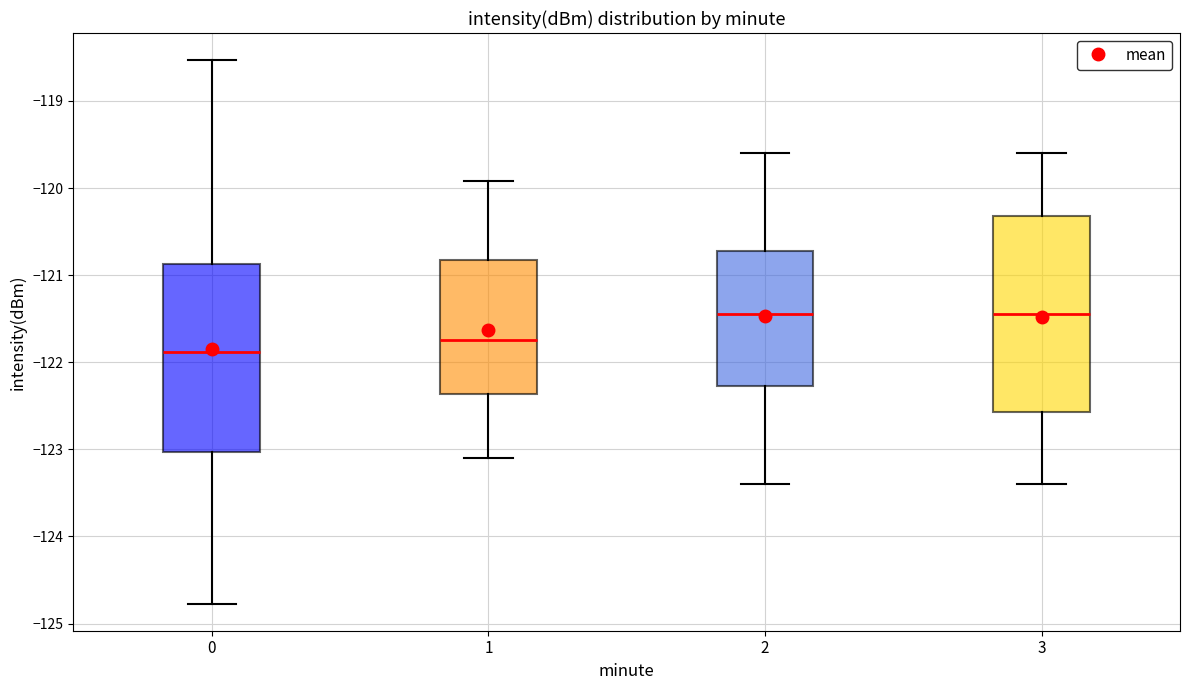

Reading left to right, transcribe this box plot: for each box, give where its median line is, the range the box spans, and where its two whiskers end, as read against the y-axis. The values are not printed on the chart, so give them approximately, as read against the axis.

0: median -121.9, box -123.0 to -120.9, whiskers -124.8 to -118.5
1: median -121.7, box -122.4 to -120.8, whiskers -123.1 to -119.9
2: median -121.4, box -122.3 to -120.7, whiskers -123.4 to -119.6
3: median -121.4, box -122.6 to -120.3, whiskers -123.4 to -119.6